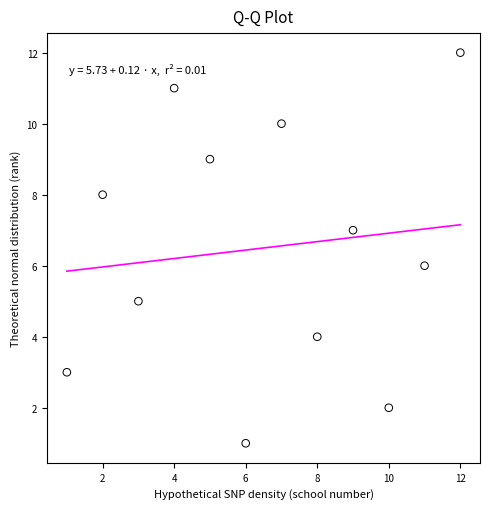

What is the range of Y values (max minus min)?

11